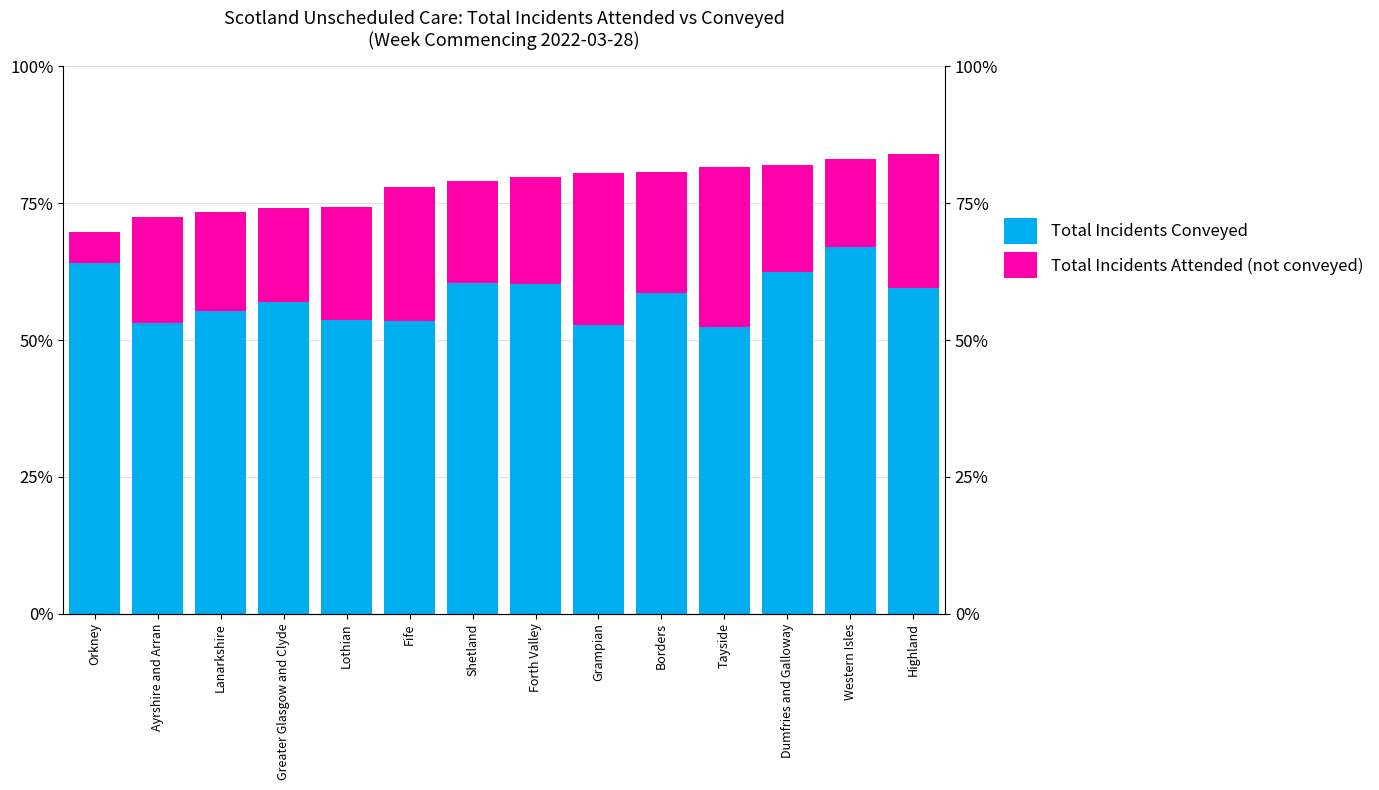

What is the spread (max minus min) of values at Lanarkshire?

37.4